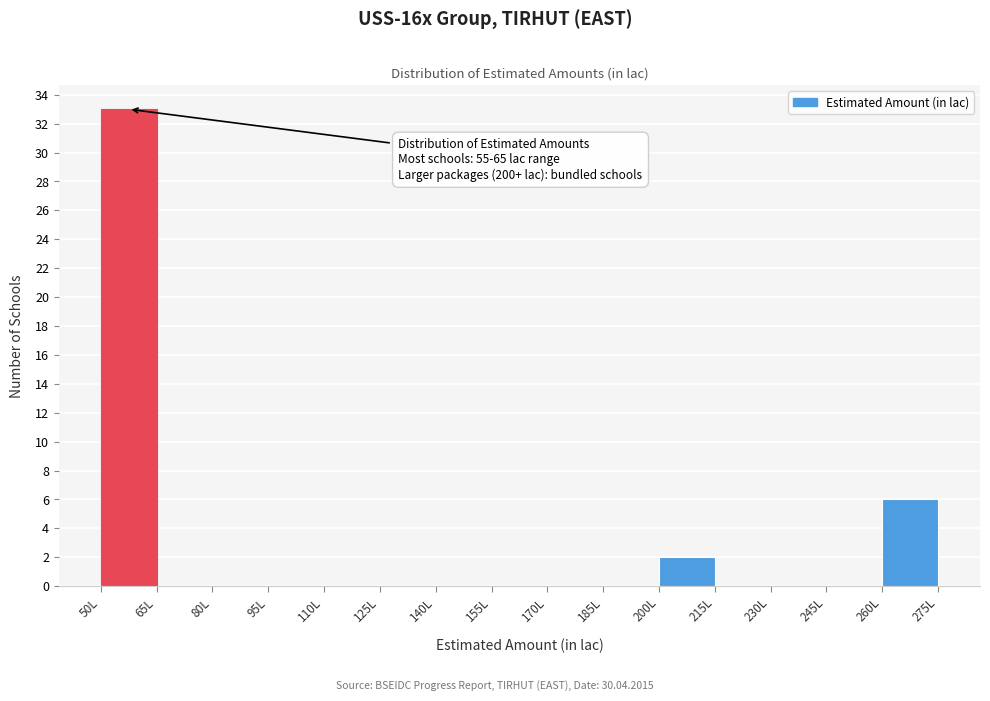

Which range on the x-axis has the tallest bar?

50 to 65